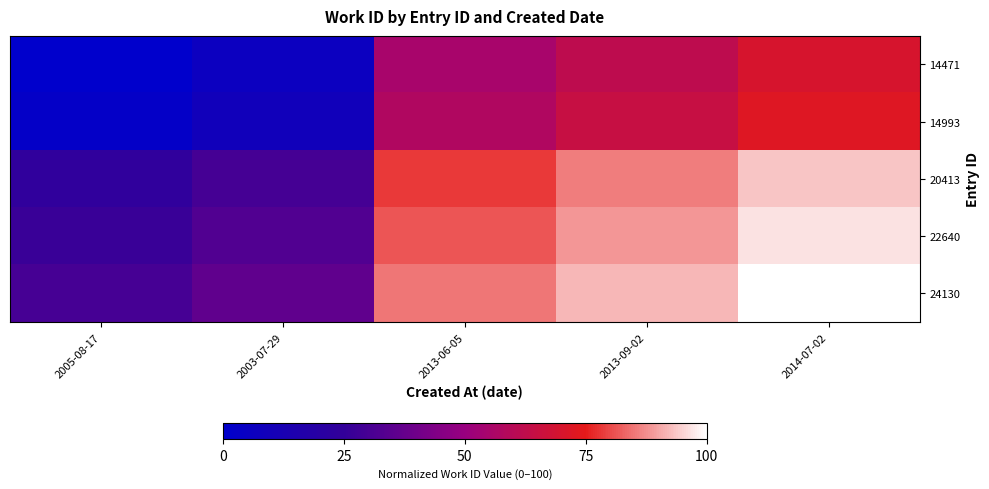

Reading right to left, extract all data points from this chart.

14471: 2014-07-02=70.0	2013-09-02=62.1	2013-06-05=54.8	2003-07-29=6.2	2005-08-17=0.0
14993: 2014-07-02=72.6	2013-09-02=64.7	2013-06-05=57.5	2003-07-29=8.8	2005-08-17=2.6
20413: 2014-07-02=93.5	2013-09-02=85.6	2013-06-05=78.3	2003-07-29=29.7	2005-08-17=23.5
22640: 2014-07-02=96.6	2013-09-02=88.6	2013-06-05=81.4	2003-07-29=32.8	2005-08-17=26.6
24130: 2014-07-02=100.0	2013-09-02=92.1	2013-06-05=84.8	2003-07-29=36.2	2005-08-17=30.0